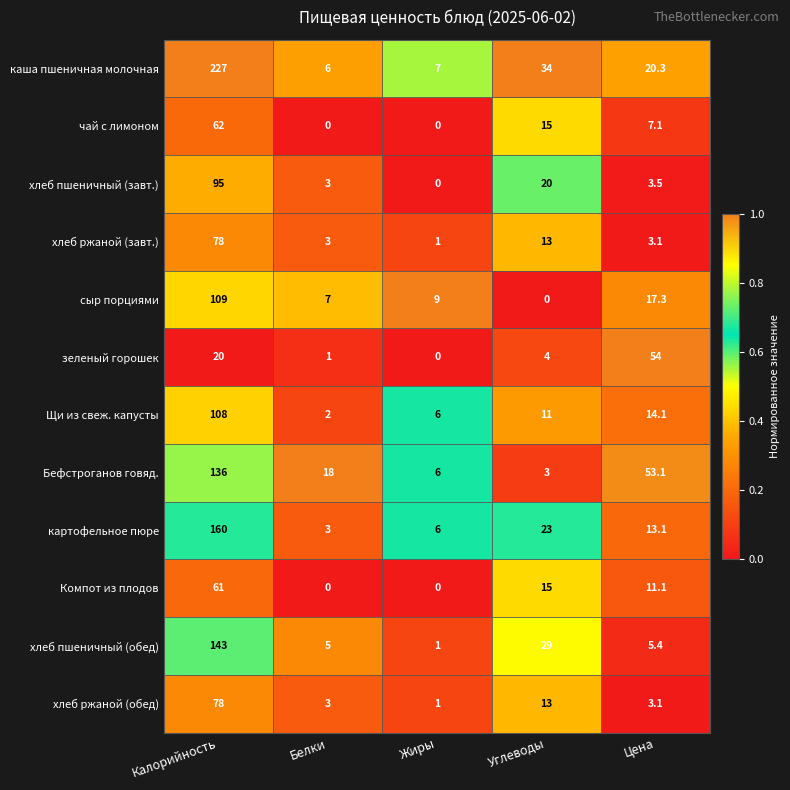

What is the difference between the каша пшеничная молочная values at Цена and Белки?

14.3